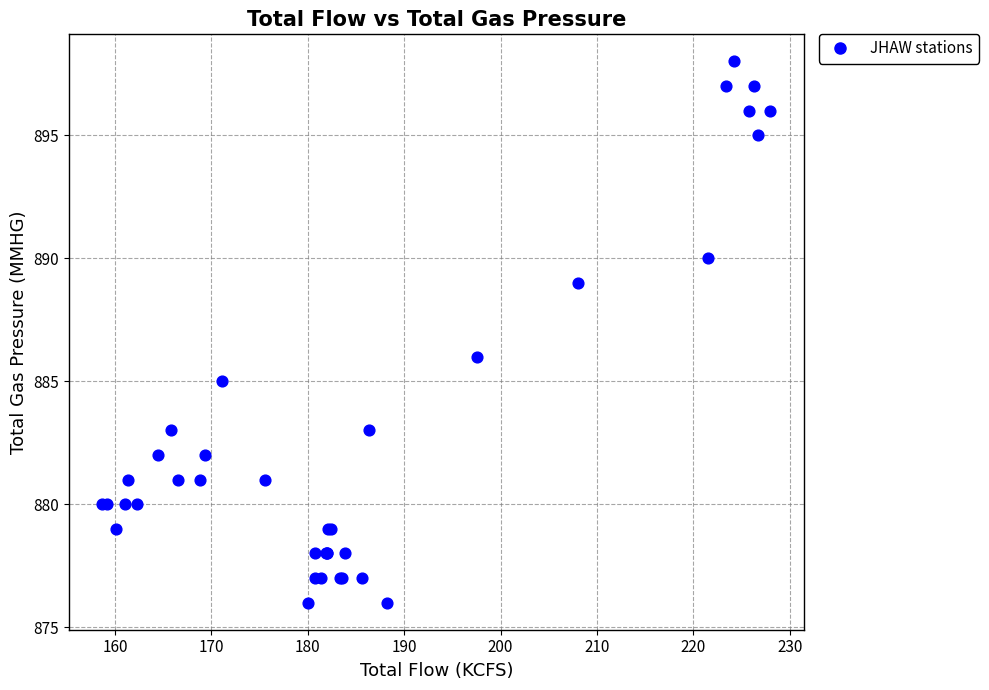

What Y value in the scatter plot is closest to 887?

886